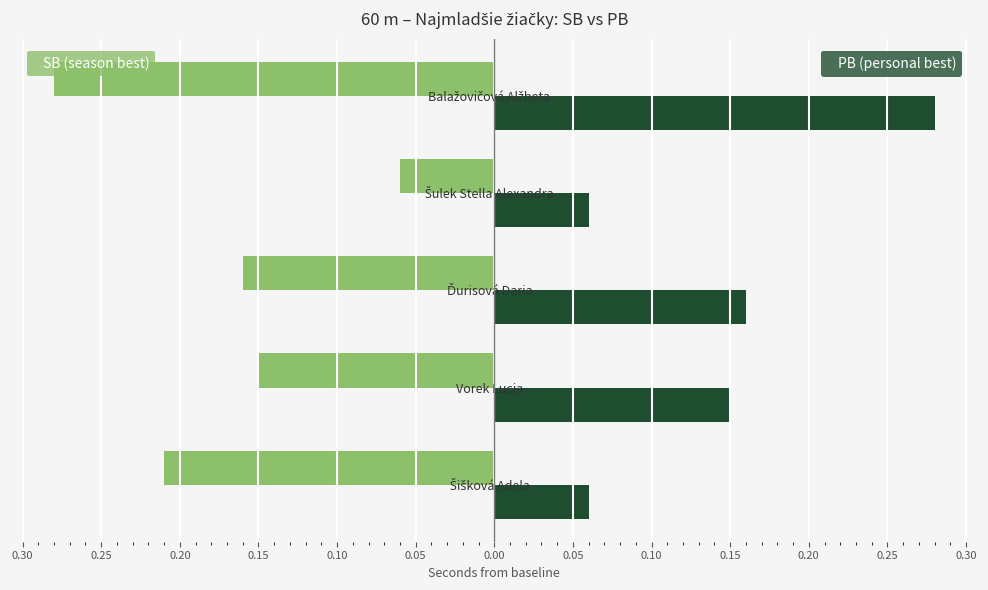

What is the value of the PB bar at the 4th from the left?

0.1